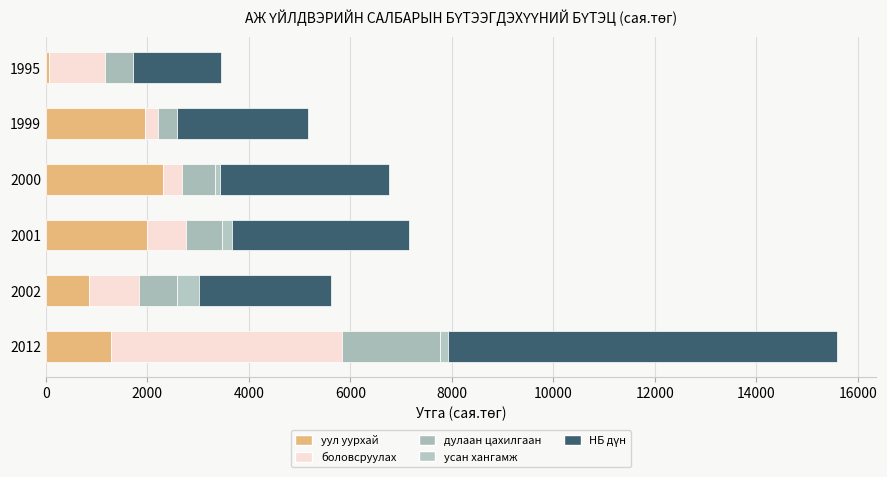

The value of дулаан цахилгаан at 1999 is 612.4. True or false?

False